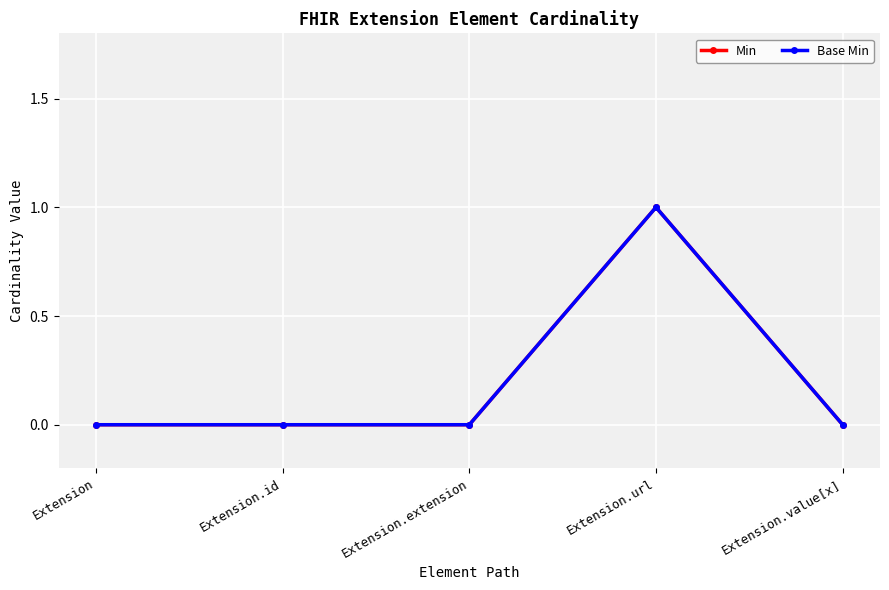

True or false: Min and Base Min intersect in this chart.

False